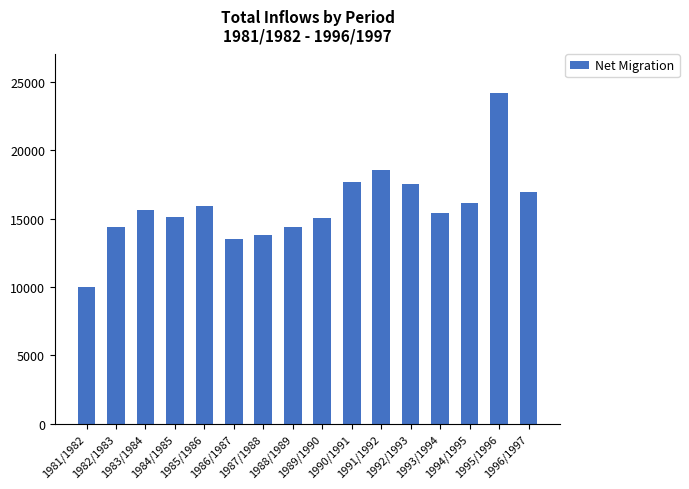

What is the sum of the values at 1984/1985 and 1987/1988?

28929.5